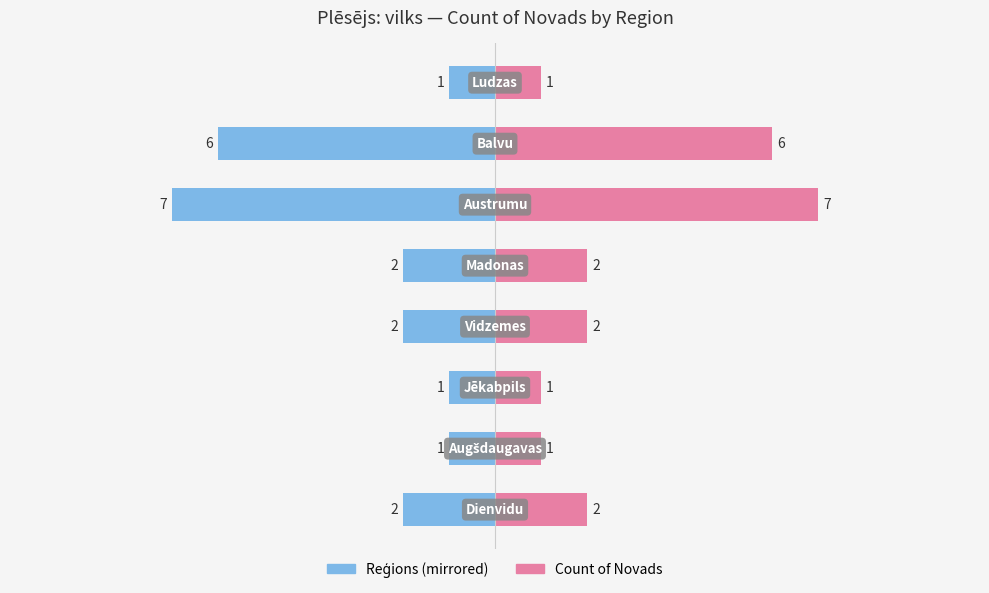

The value of Count of Novads at 3 is 3. True or false?

False